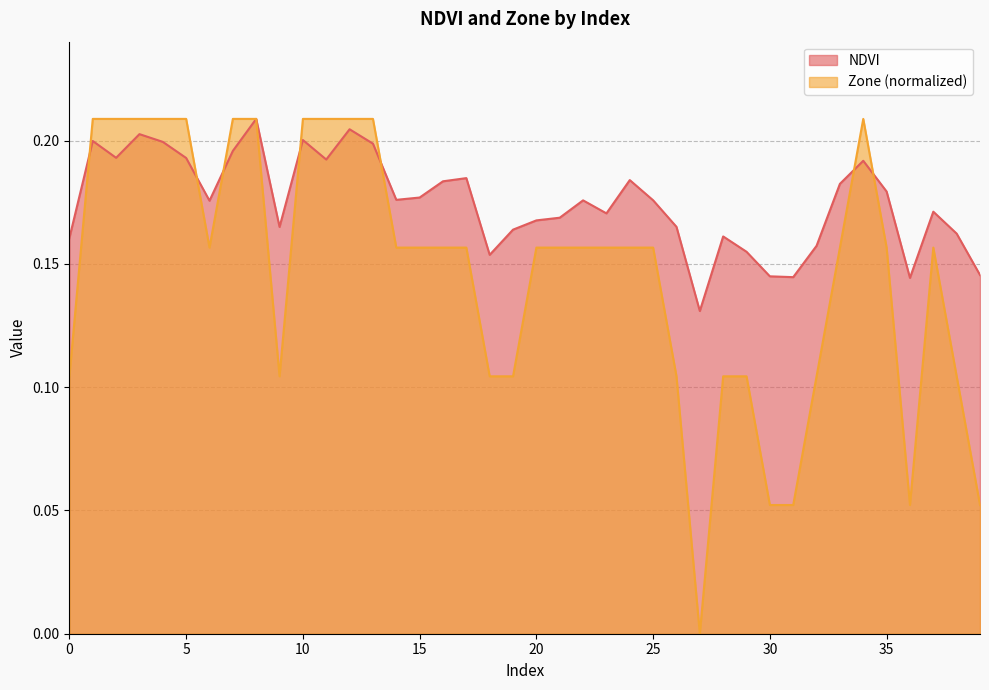

What is the difference between the maximum and minimum values in the NDVI series?

0.1